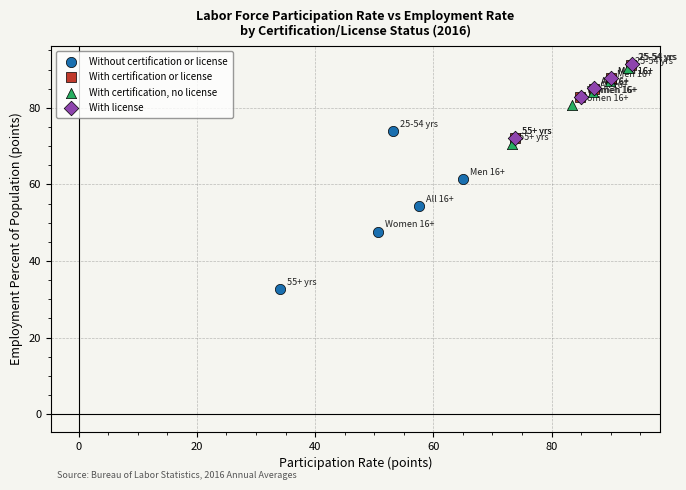

Which series contains the lowest Y value?

Without certification or license